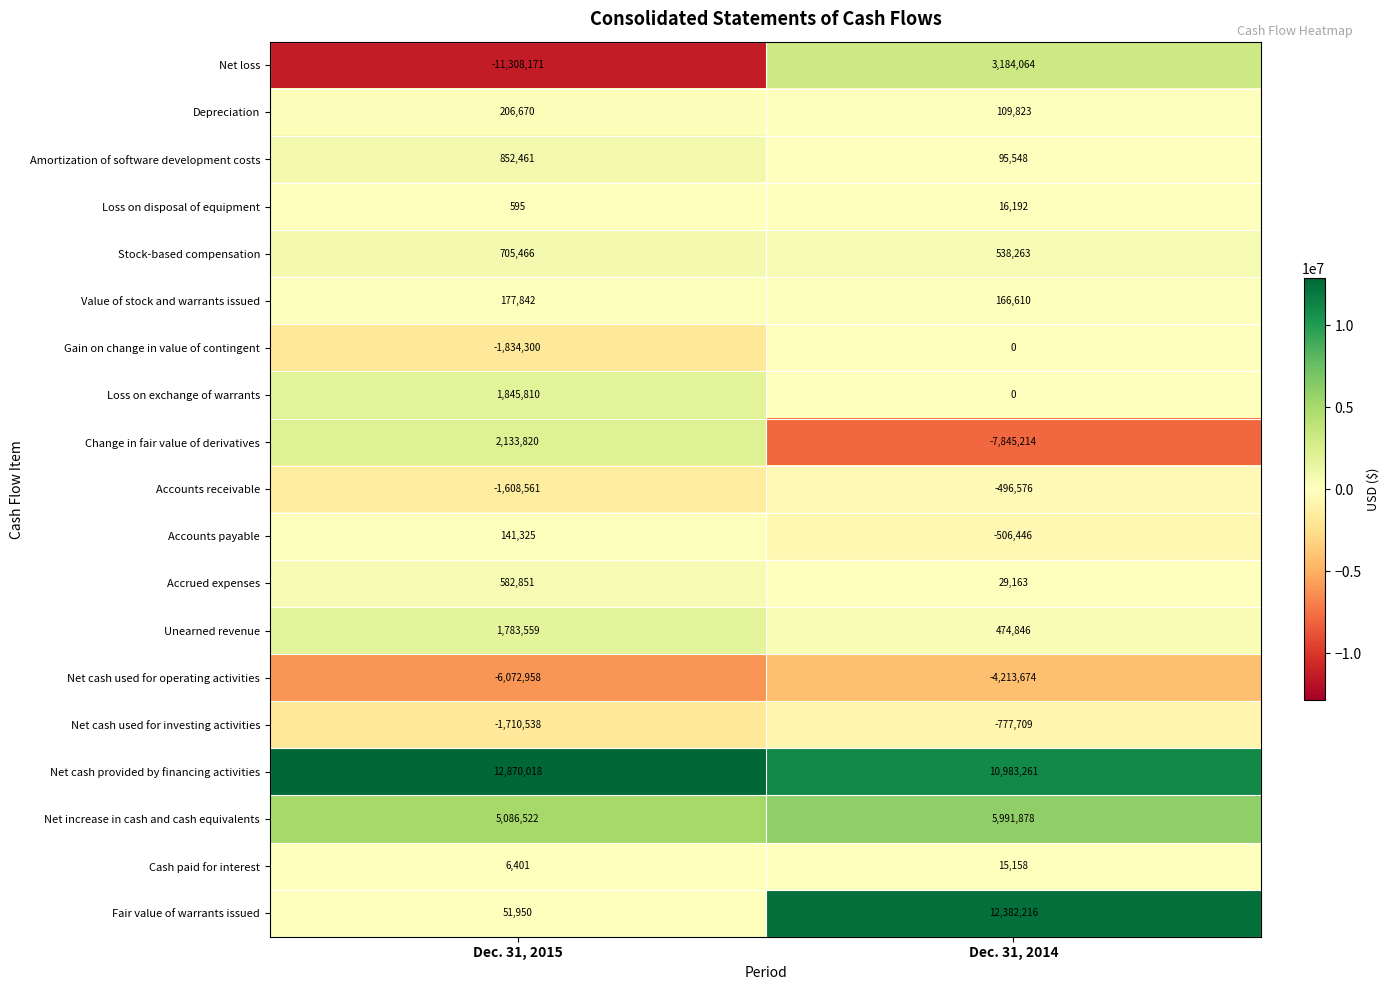

At which label does Net cash used for investing activities reach its peak?

Dec. 31, 2014